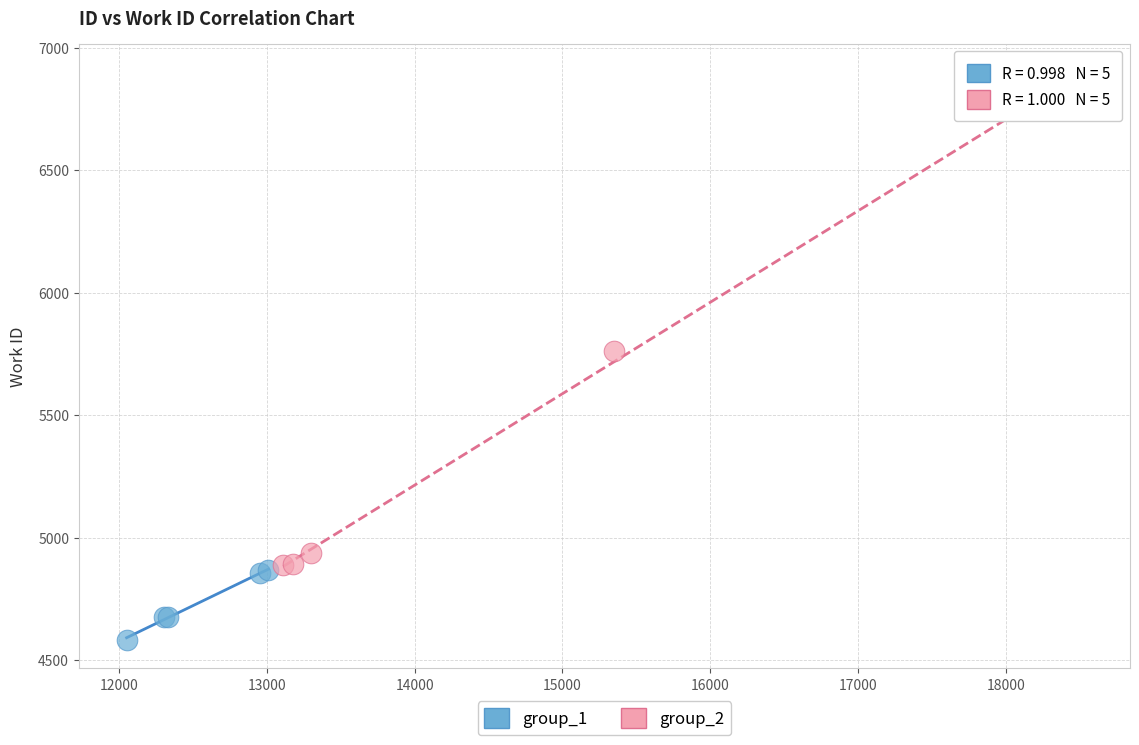

Which series has the widest spread of Y values?

group_2